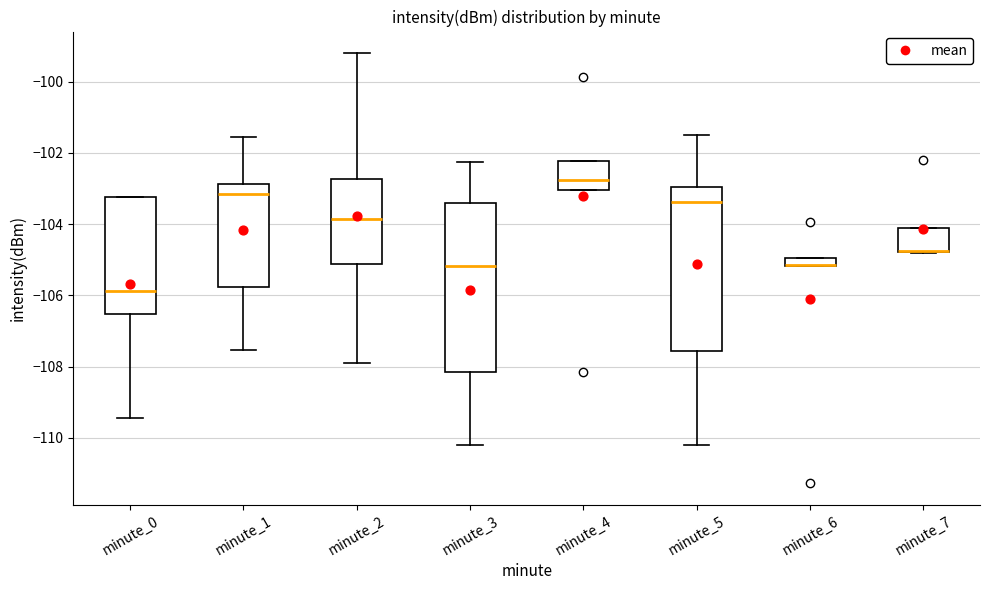

Where is the lower edge of the box for minute_3 on the y-axis? The values are not printed on the chart, so give them approximately, as read against the axis.

-108.2